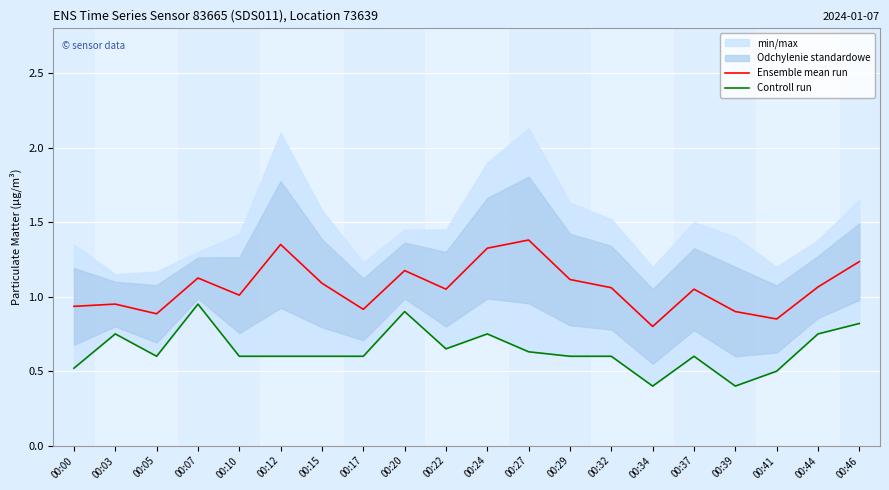

Is the value of Controll run at 00:10 greater than the value of Ensemble mean run at 00:00?

No